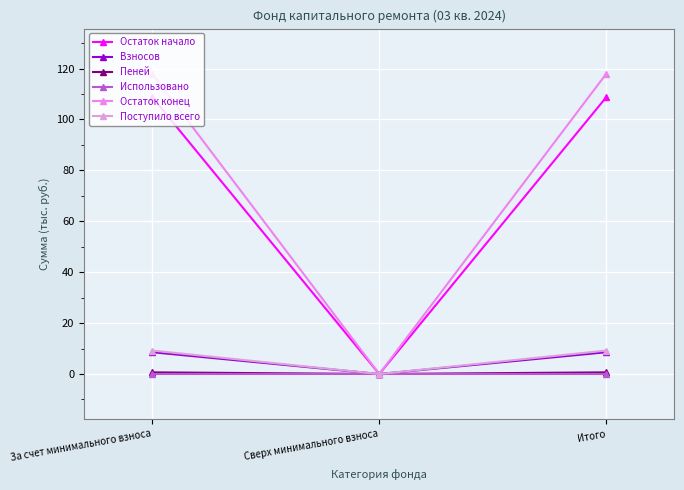

Which series has the largest total across all categories?

Остаток конец